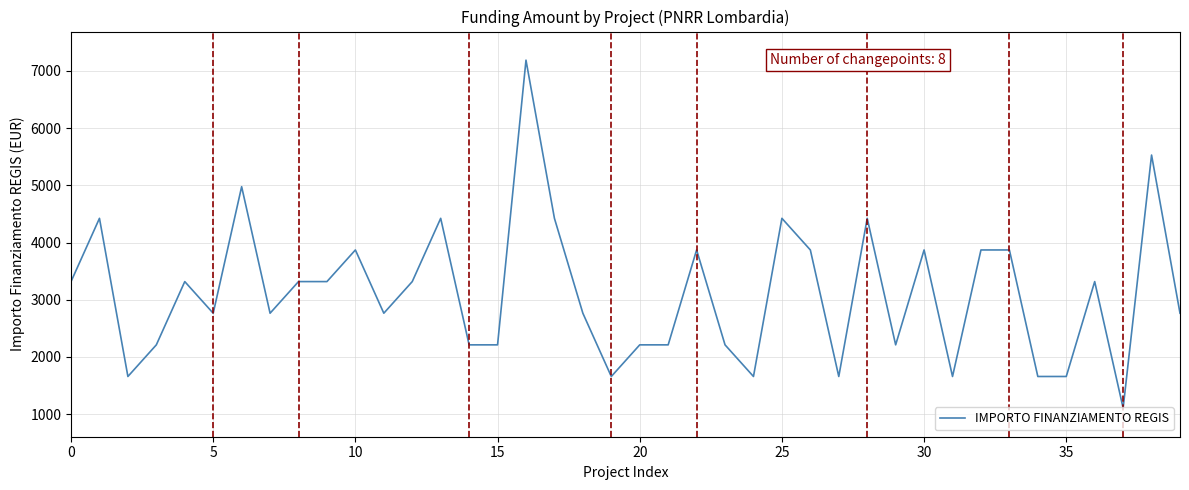

Does the chart display data point markers on the line(s)?

No